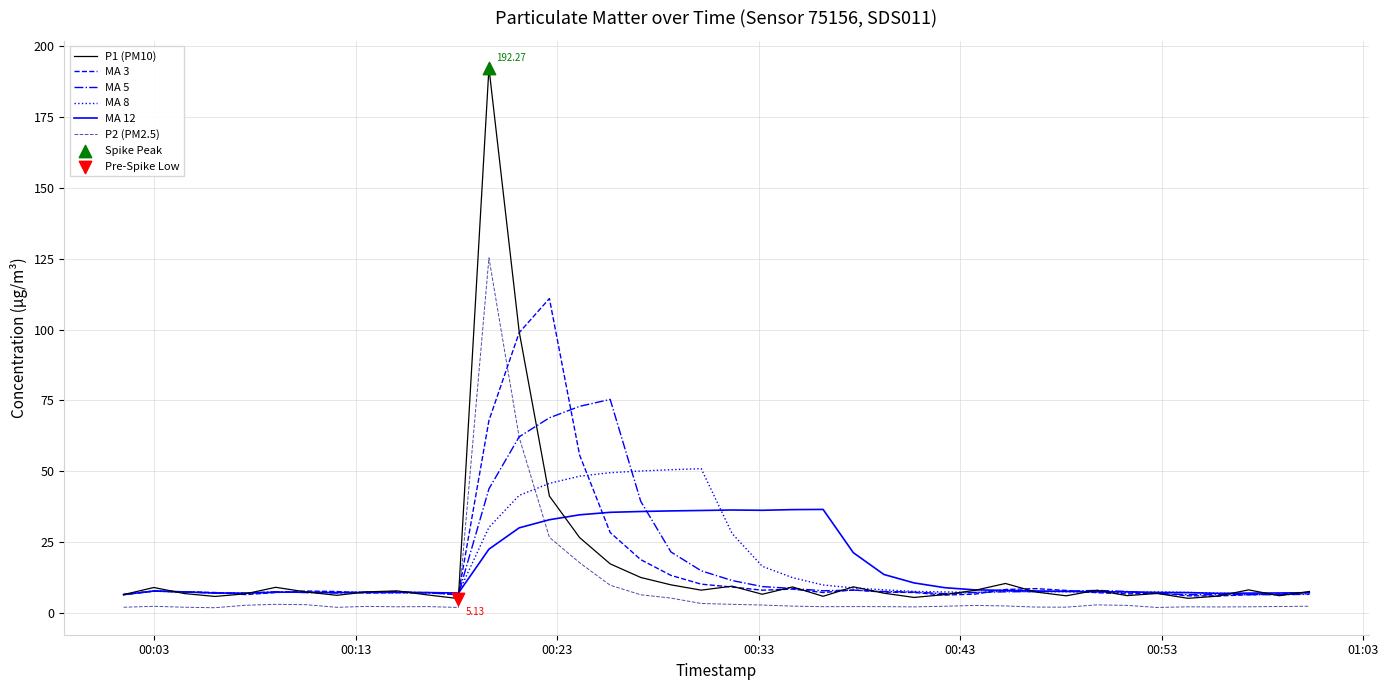

Which series has the largest range (max minus min)?

P1 (PM10)